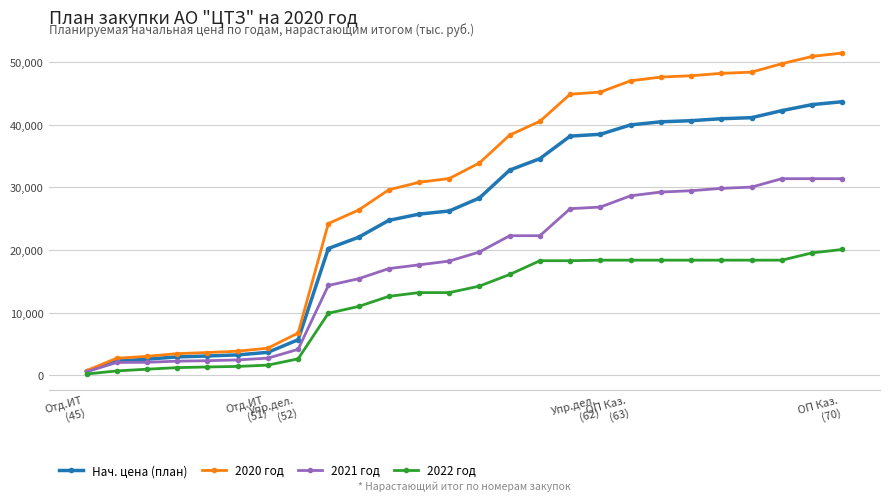

What is the highest value of the 2022 год series?

20090.1